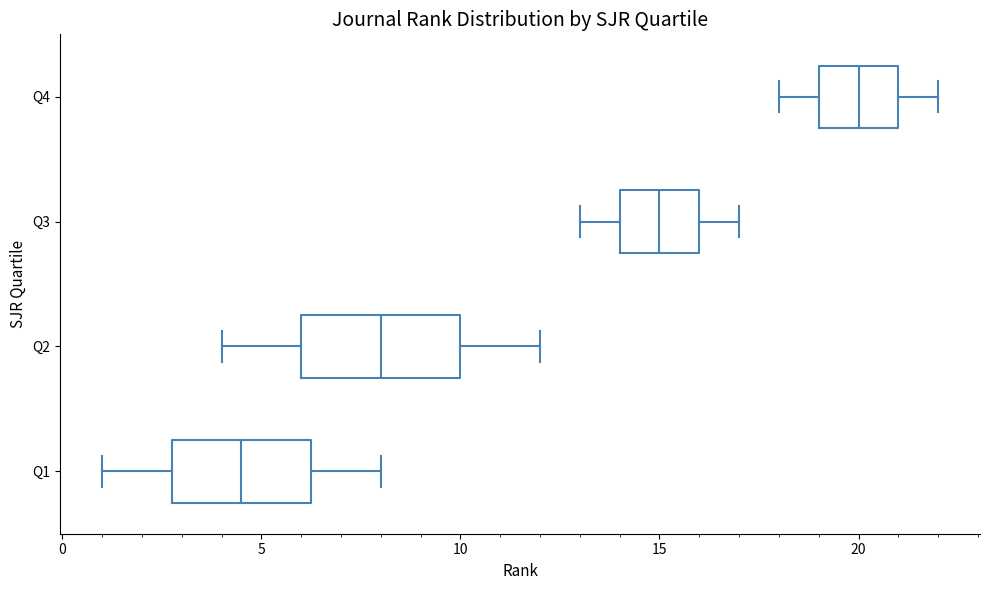

Reading bottom to top, transcribe this box plot: for each box, give where its median line is, the range the box spans, and where its two whiskers end, as read against the x-axis. The values are not printed on the chart, so give them approximately, as read against the axis.

Q1: median 4.5, box 3.0 to 6.5, whiskers 1.0 to 8.0
Q2: median 8.0, box 6.0 to 10.0, whiskers 4.0 to 12.0
Q3: median 15.0, box 14.0 to 16.0, whiskers 13.0 to 17.0
Q4: median 20.0, box 19.0 to 21.0, whiskers 18.0 to 22.0